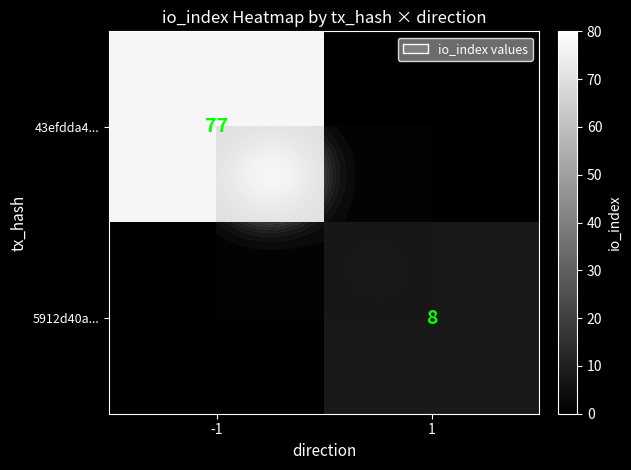

What is the maximum value shown in the chart?

77.0